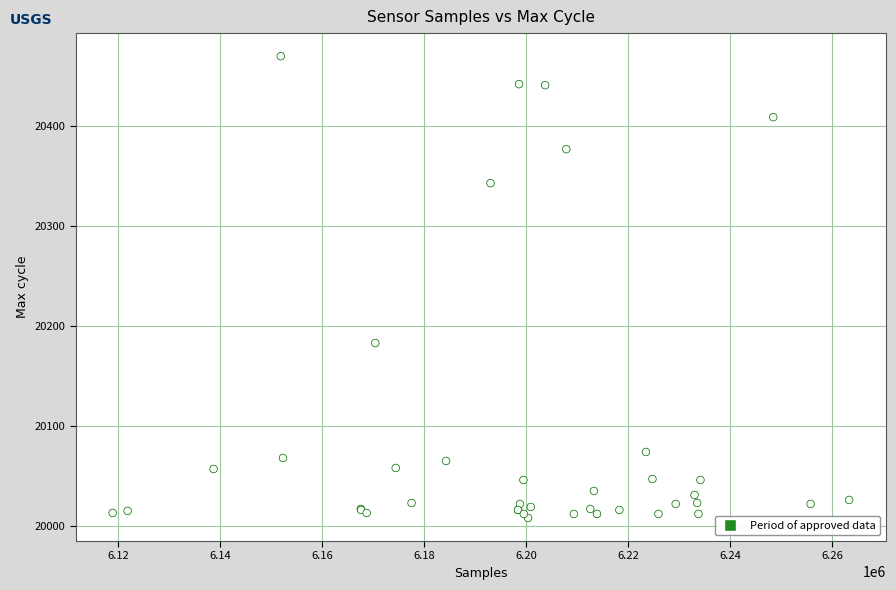

What Y value in the scatter plot is closest to 20239?

20183